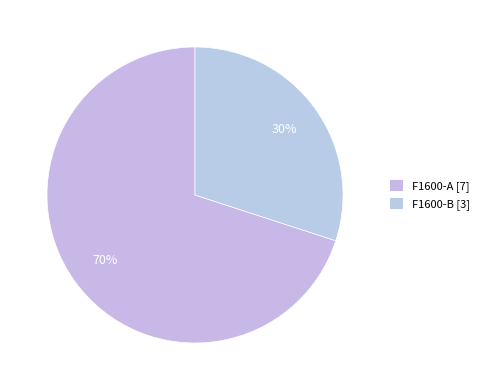

Rank the categories by value from highest to lowest.

F1600-A, F1600-B